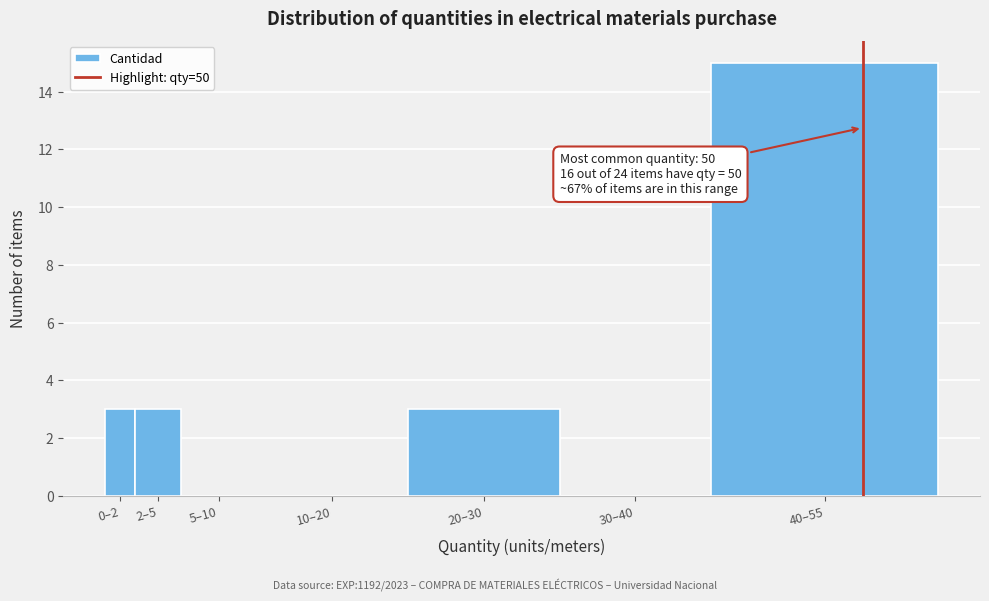

Reading right to left, list all the values displayed in this chart.

40–55=15	30–40=0	20–30=3	10–20=0	5–10=0	2–5=3	0–2=3